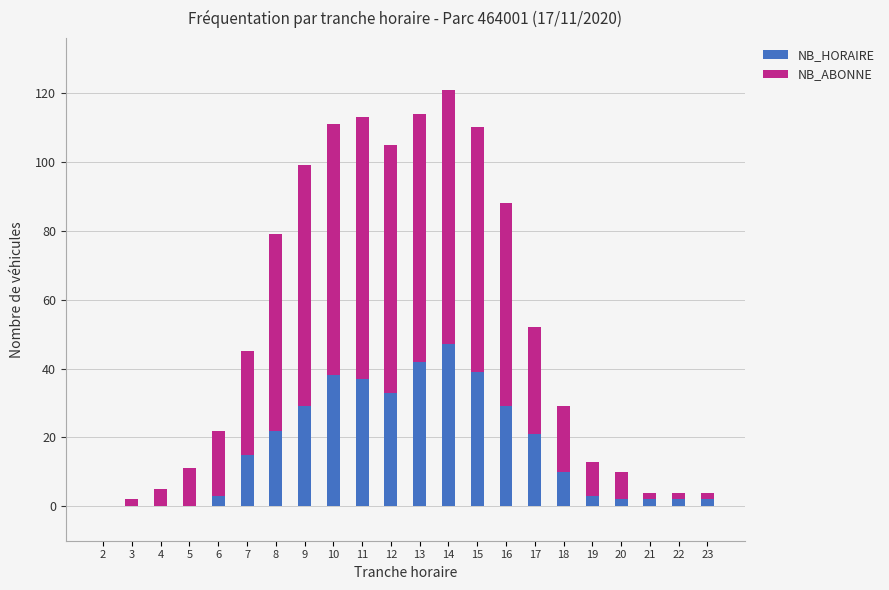

Is it true that NB_HORAIRE equals 33 at 12?

True